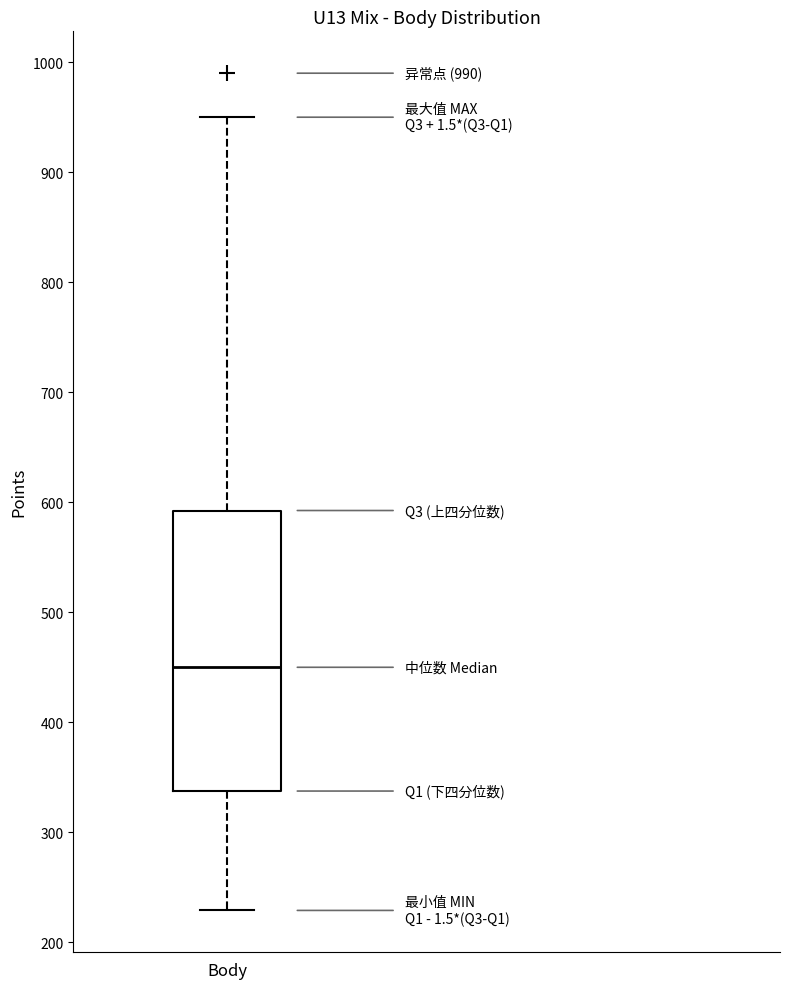

Read this box plot against the y-axis: the position of the median line, the range covered by the box, and the ends of both whiskers. The values are not printed on the chart, so give them approximately, as read against the axis.

median 450, box 340 to 590, whiskers 230 to 950